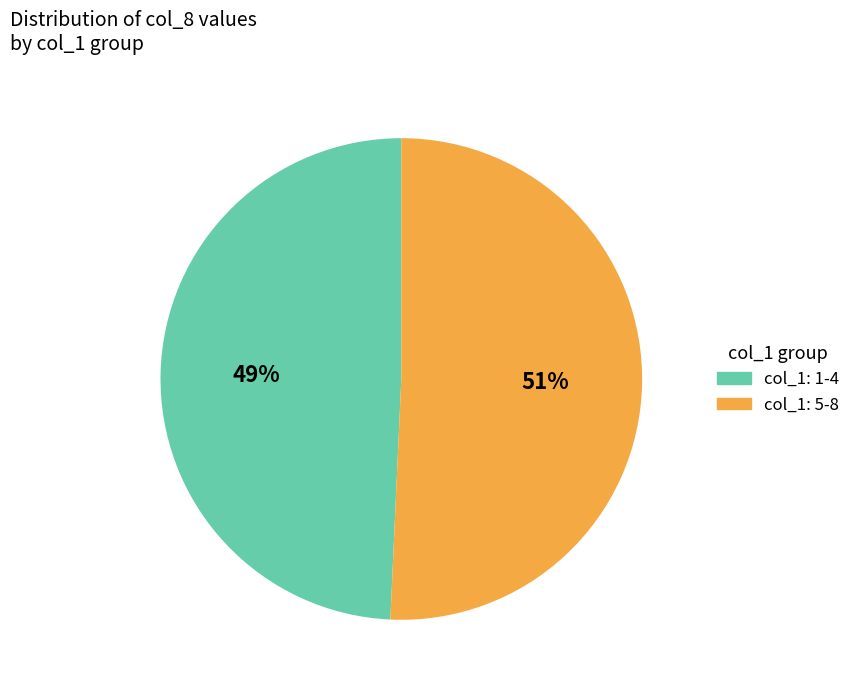

To the nearest percent, what is the average slice percentage?

50%